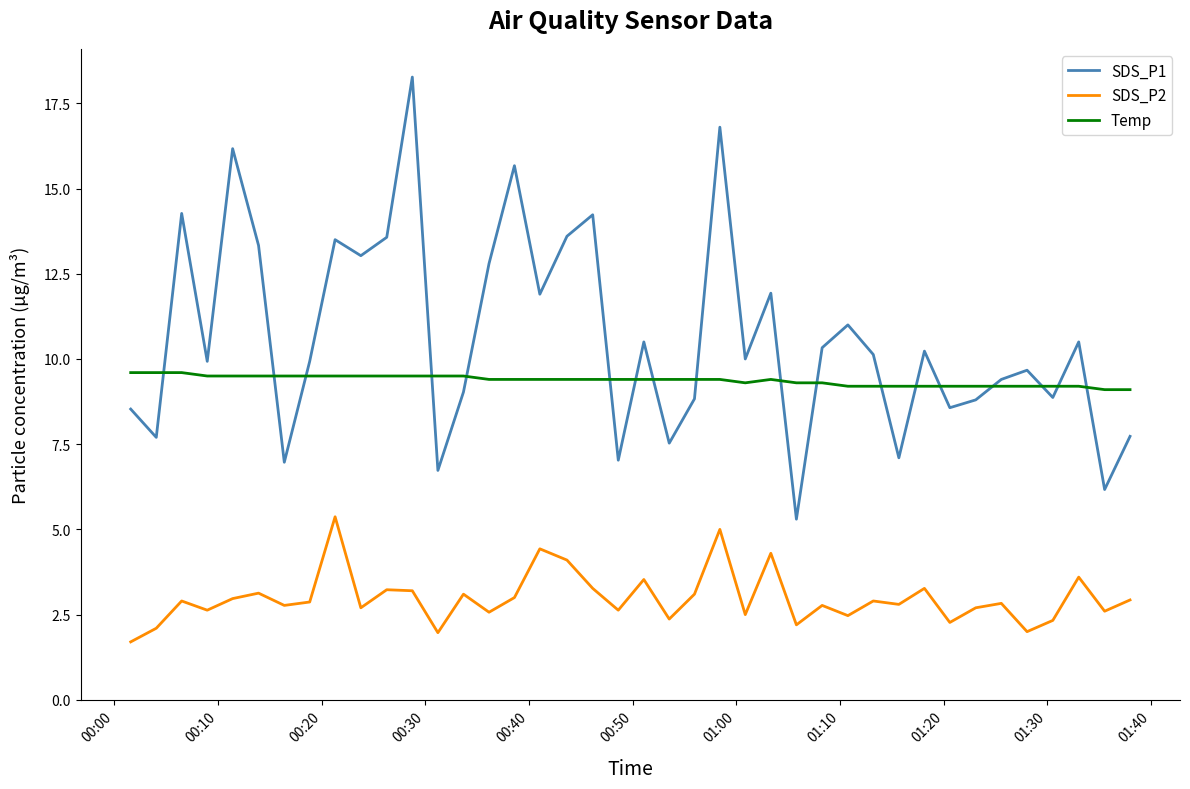

List the series in order of their peak value, lowest first.

SDS_P2, Temp, SDS_P1